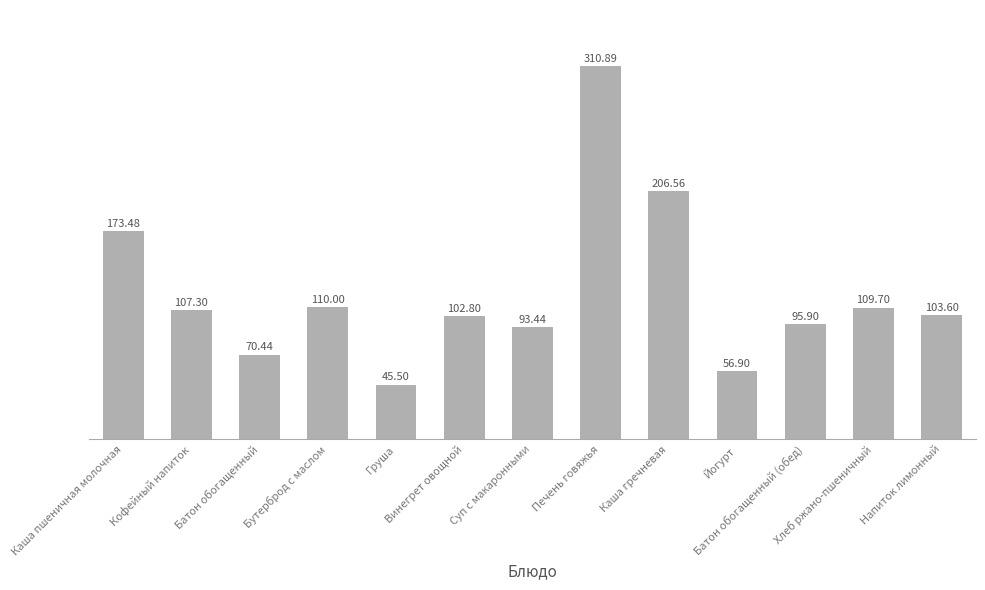

The chart shows a value of 56.9 at Йогурт. True or false?

True